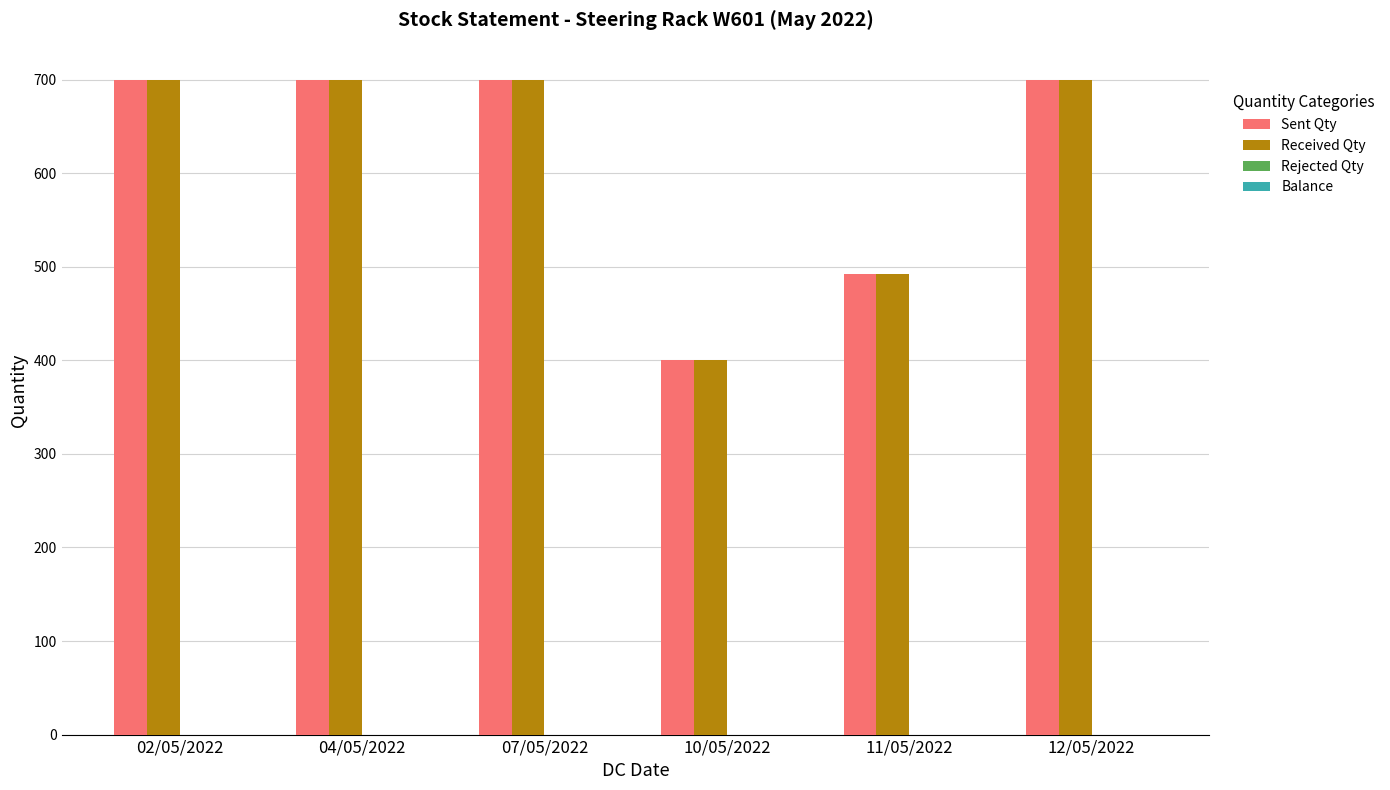

How many bars are there in each group?

2